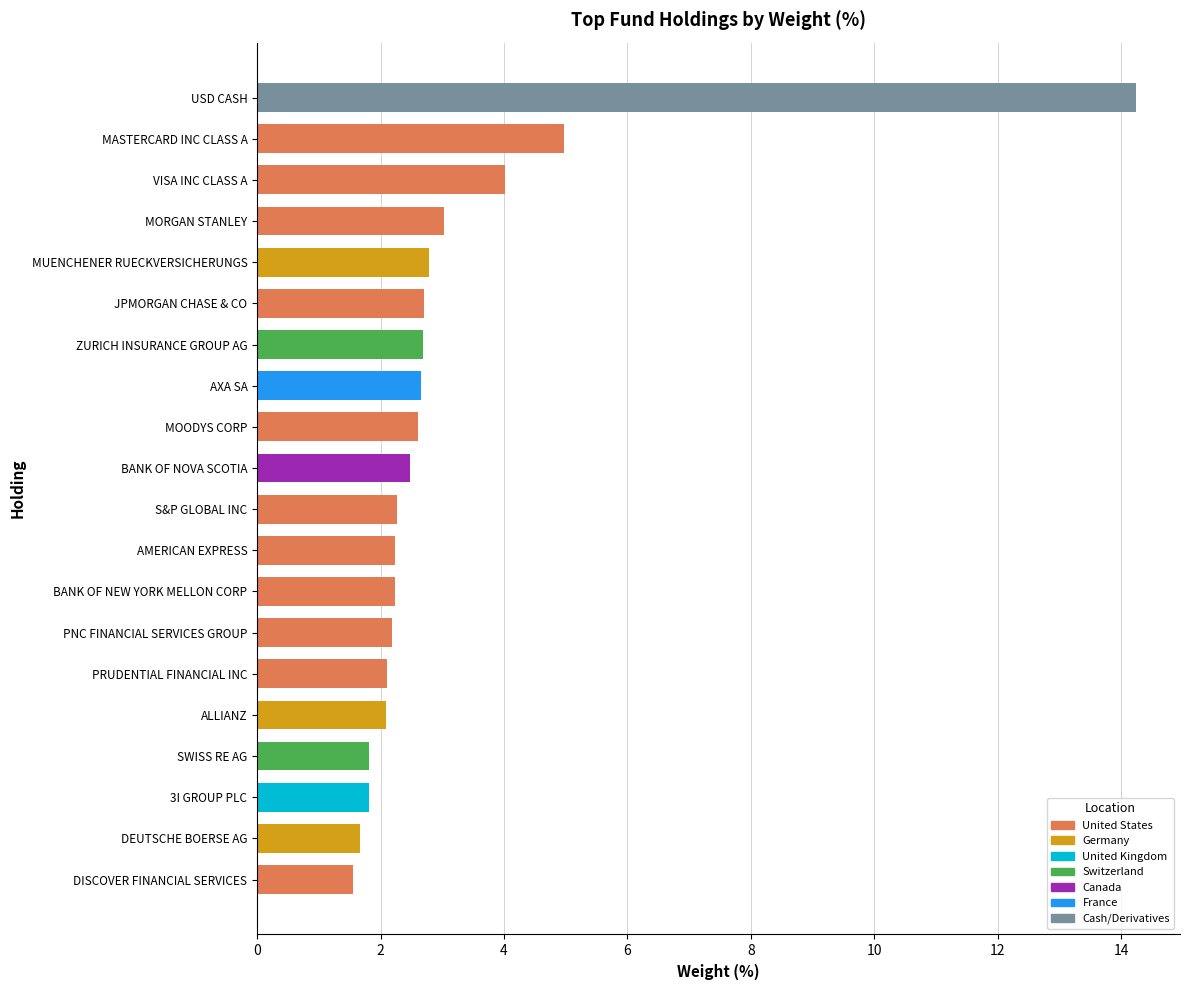

What is the difference between the second highest and second lowest values?

3.3